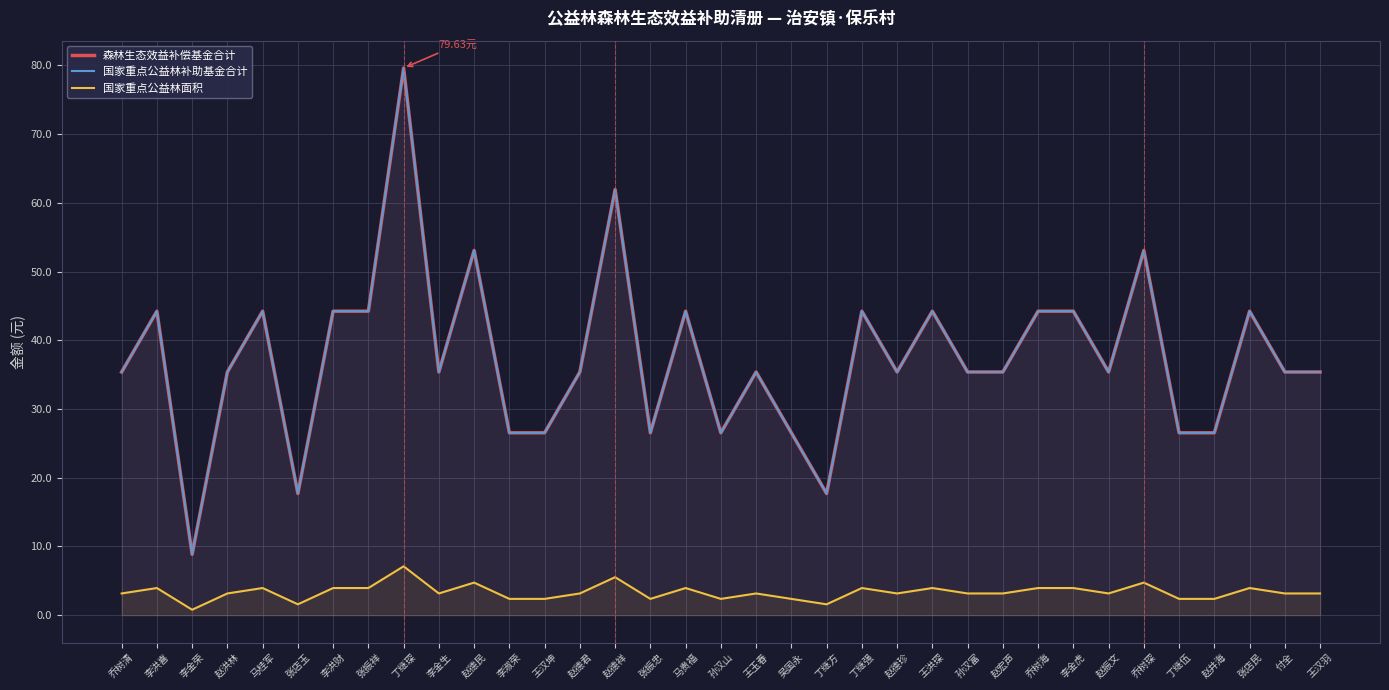

What is the sum of all 森林生态效益补偿基金合计 values?

1309.5